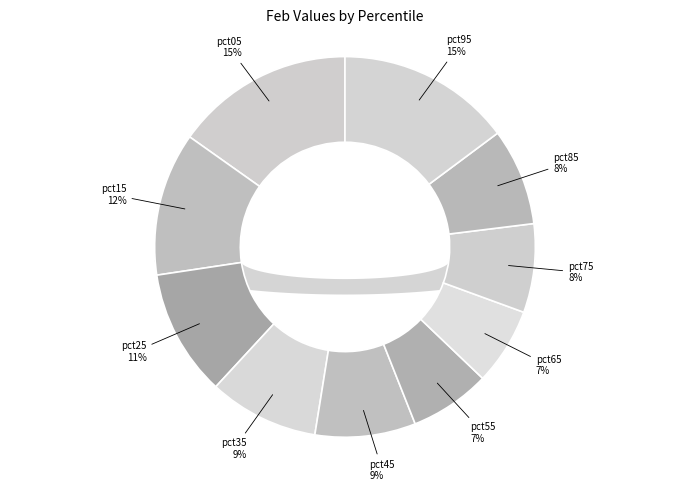

Is pct75 the majority of the pie?

No